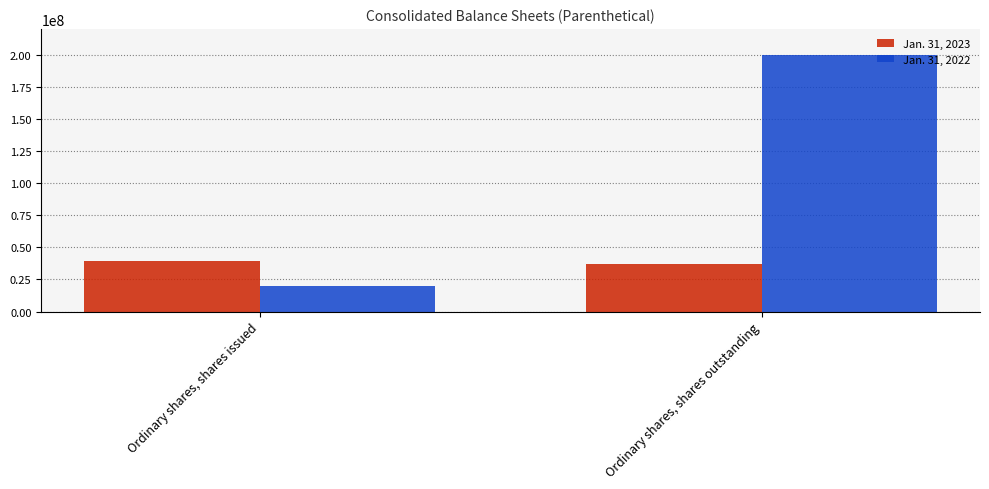

True or false: Jan. 31, 2023 has a value of 14285356 at Ordinary shares, shares outstanding.

False